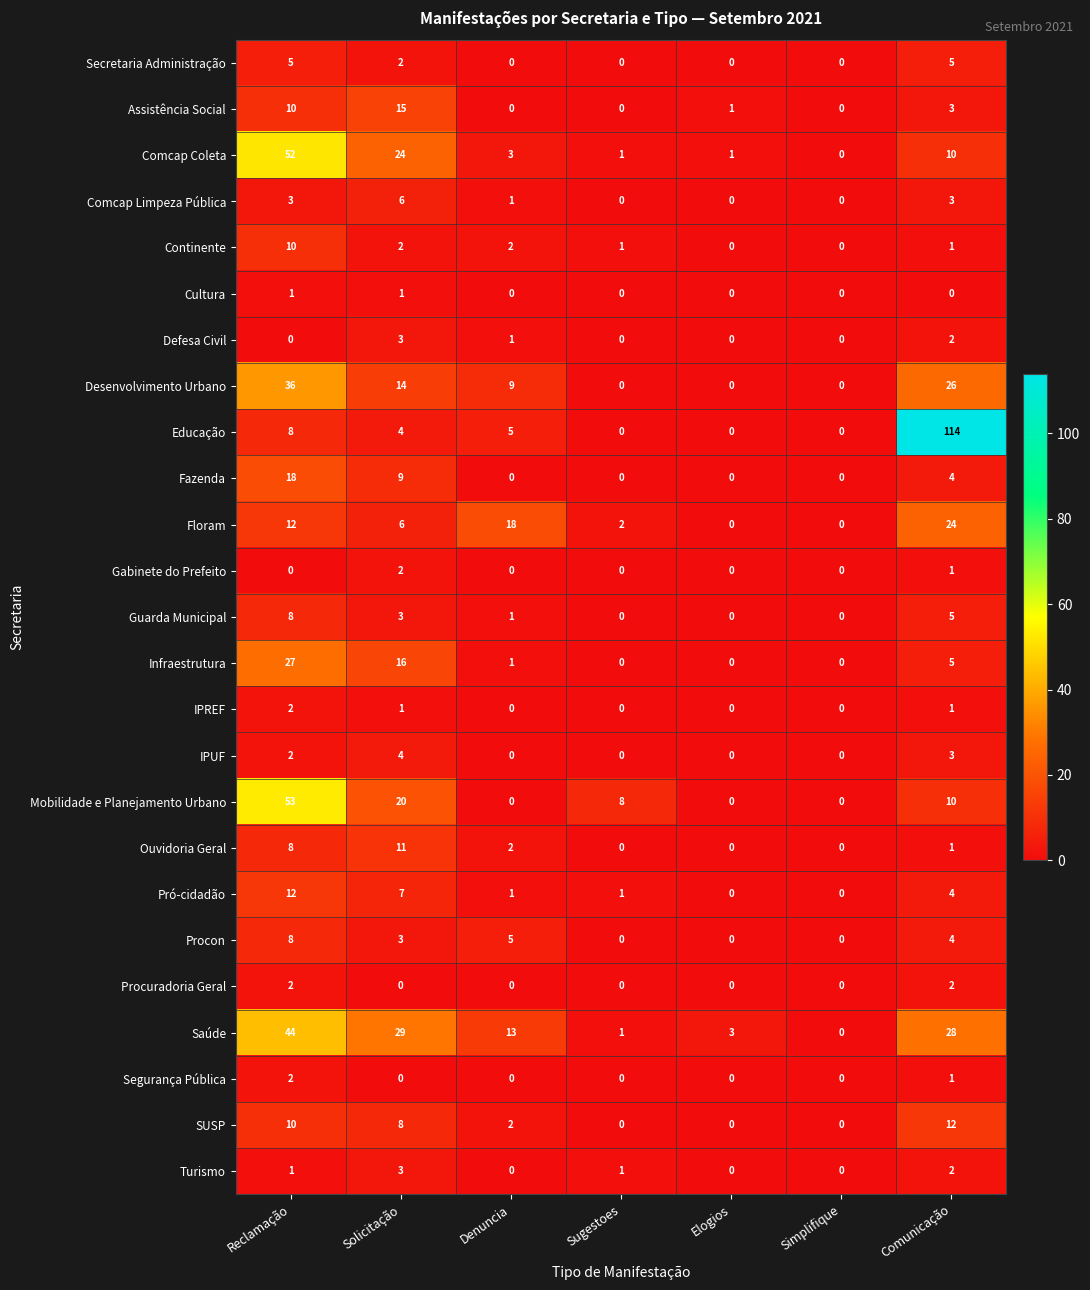

Count the number of categories in the chart.

7